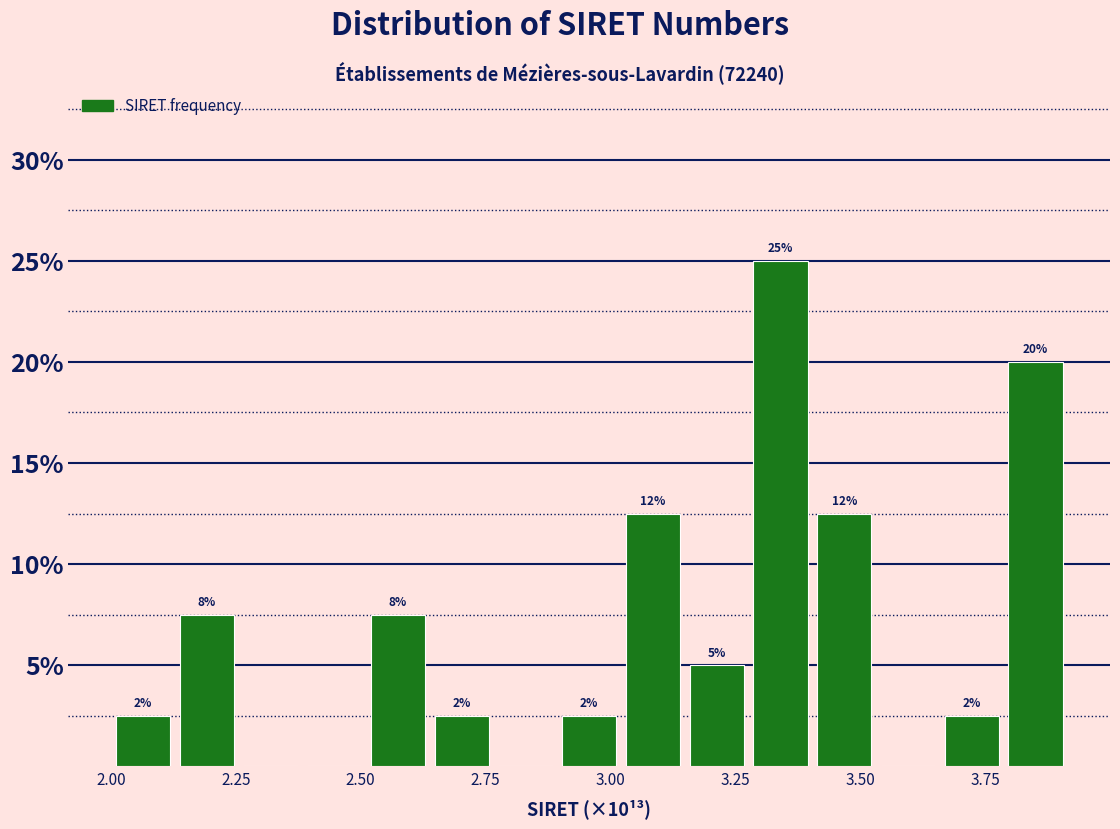

Read against the x-axis, roughly where is the centre of the tallest bar?

3.35